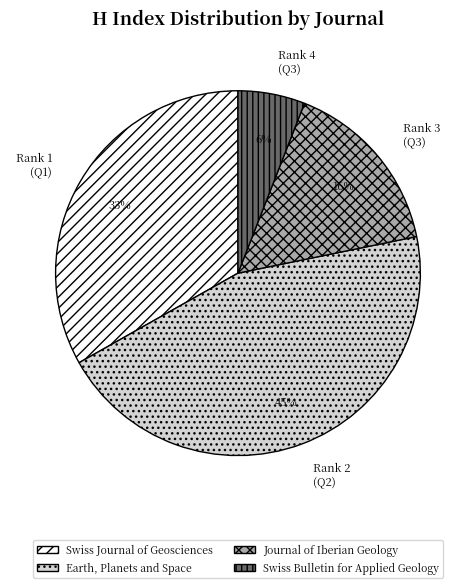

True or false: Rank 4 (Q3) accounts for 6% of the total.

True